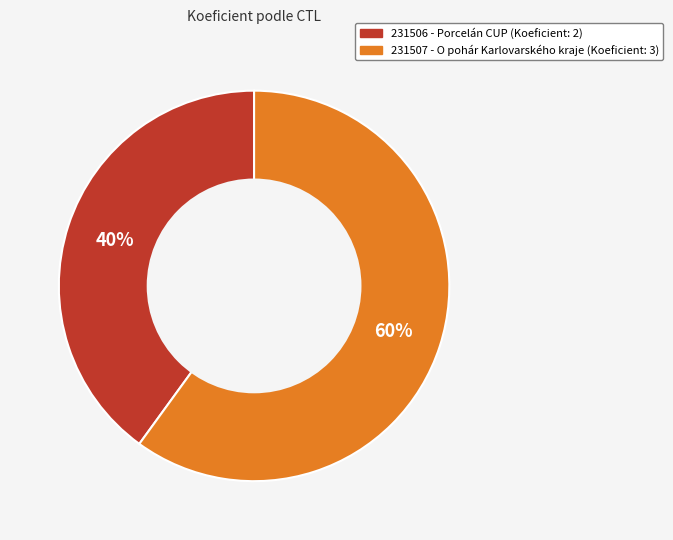

To the nearest percent, what percentage of the pie is 231507?

60%